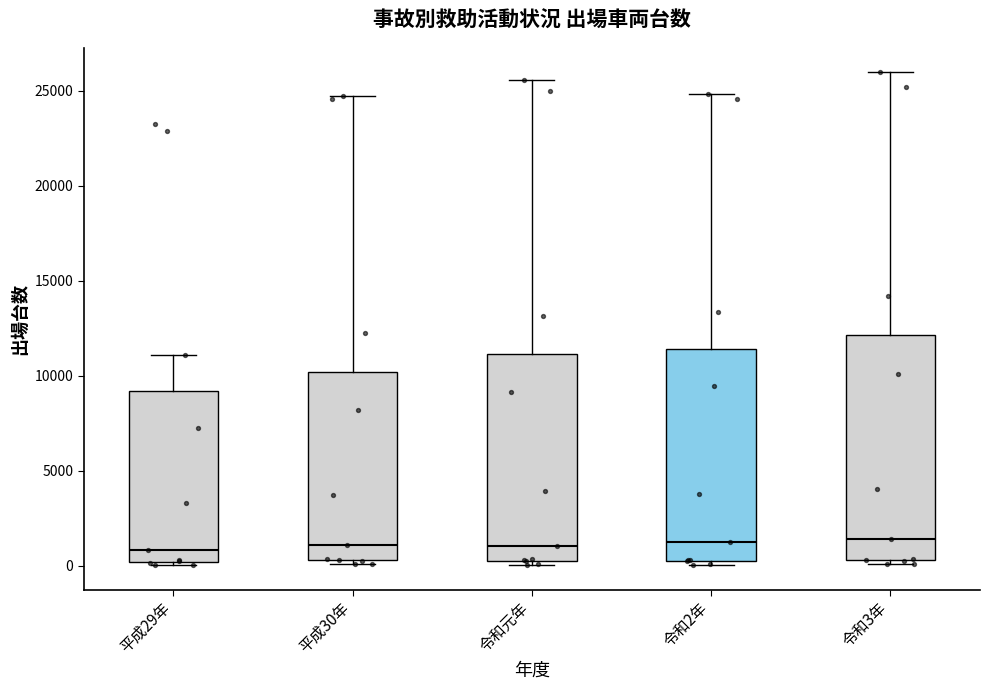

Reading left to right, transcribe this box plot: for each box, give where its median line is, the range the box spans, and where its two whiskers end, as read against the y-axis. The values are not printed on the chart, so give them approximately, as read against the axis.

平成29年: median 1000, box 0 to 9000, whiskers 0 (just below the box's lower edge) to 11000
平成30年: median 1000, box 500 to 10000, whiskers 0 to 24500
令和元年: median 1000, box 500 to 11000, whiskers 0 to 25500
令和2年: median 1500, box 500 to 11500, whiskers 0 to 25000
令和3年: median 1500, box 500 to 12000, whiskers 0 to 26000